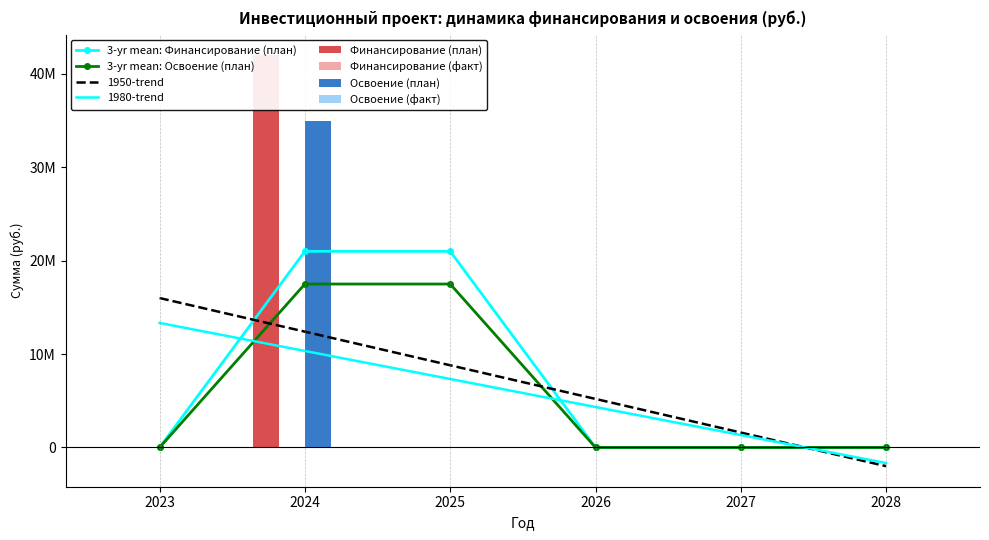

What is the sum of the Освоение (план) values at 2024 and 2028?

35000000